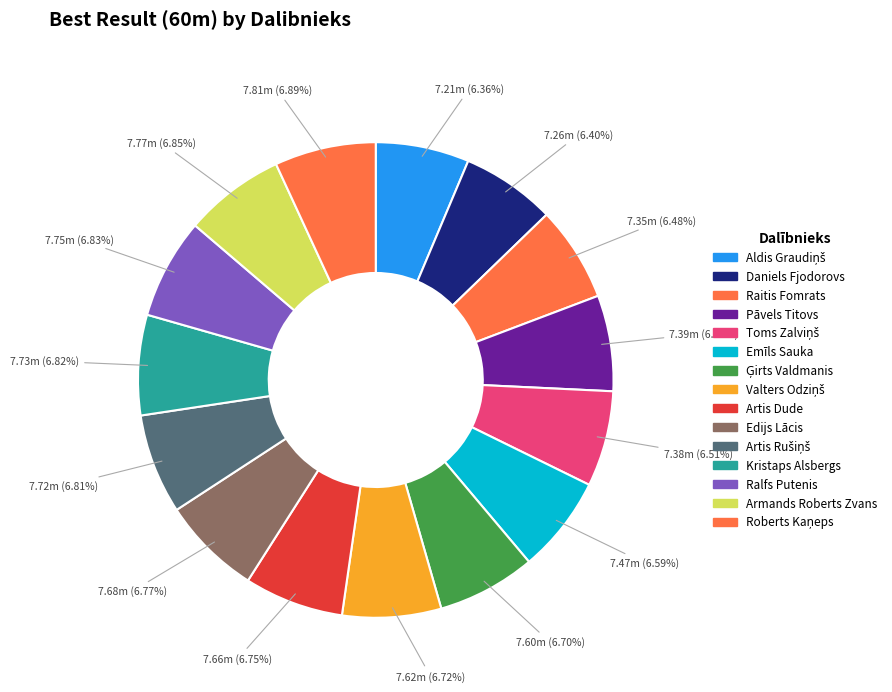

What percentage is the Kristaps Alsbergs slice, to the nearest percent?

7%